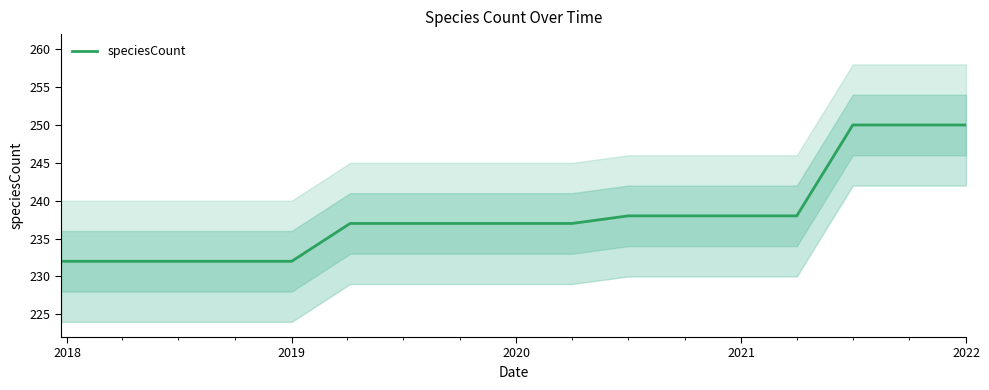

What is the difference between the second highest and second lowest values?

18